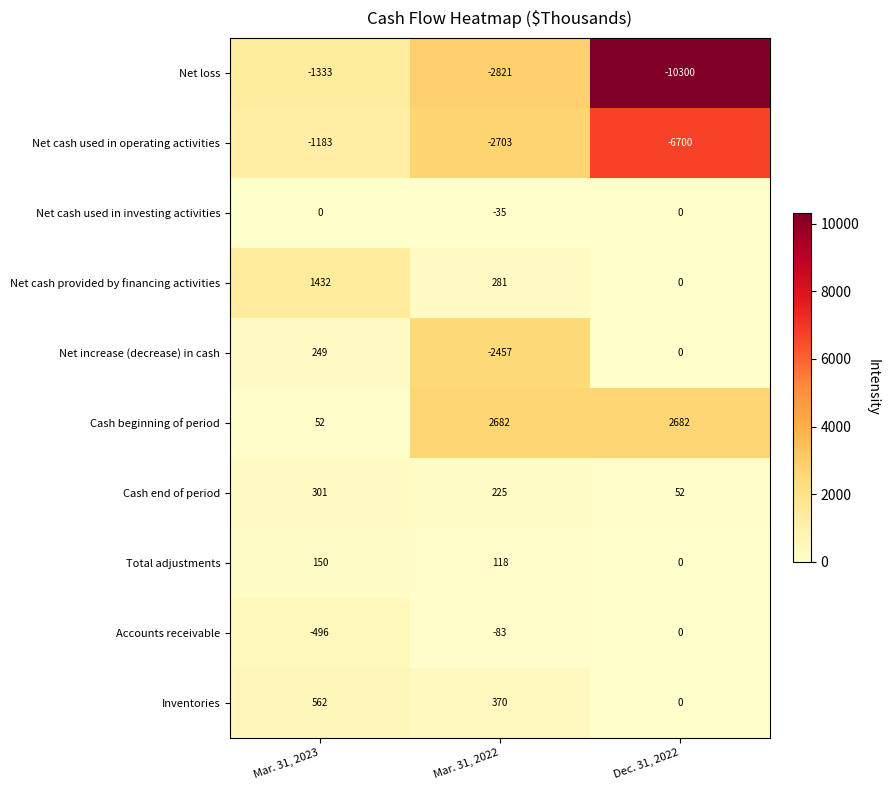

Reading left to right, list all the values displayed in this chart.

Net loss: Mar. 31, 2023=-1333	Mar. 31, 2022=-2821	Dec. 31, 2022=-10300
Net cash used in operating activities: Mar. 31, 2023=-1183	Mar. 31, 2022=-2703	Dec. 31, 2022=-6700
Net cash used in investing activities: Mar. 31, 2023=0	Mar. 31, 2022=-35	Dec. 31, 2022=0
Net cash provided by financing activities: Mar. 31, 2023=1432	Mar. 31, 2022=281	Dec. 31, 2022=0
Net increase (decrease) in cash: Mar. 31, 2023=249	Mar. 31, 2022=-2457	Dec. 31, 2022=0
Cash beginning of period: Mar. 31, 2023=52	Mar. 31, 2022=2682	Dec. 31, 2022=2682
Cash end of period: Mar. 31, 2023=301	Mar. 31, 2022=225	Dec. 31, 2022=52
Total adjustments: Mar. 31, 2023=150	Mar. 31, 2022=118	Dec. 31, 2022=0
Accounts receivable: Mar. 31, 2023=-496	Mar. 31, 2022=-83	Dec. 31, 2022=0
Inventories: Mar. 31, 2023=562	Mar. 31, 2022=370	Dec. 31, 2022=0